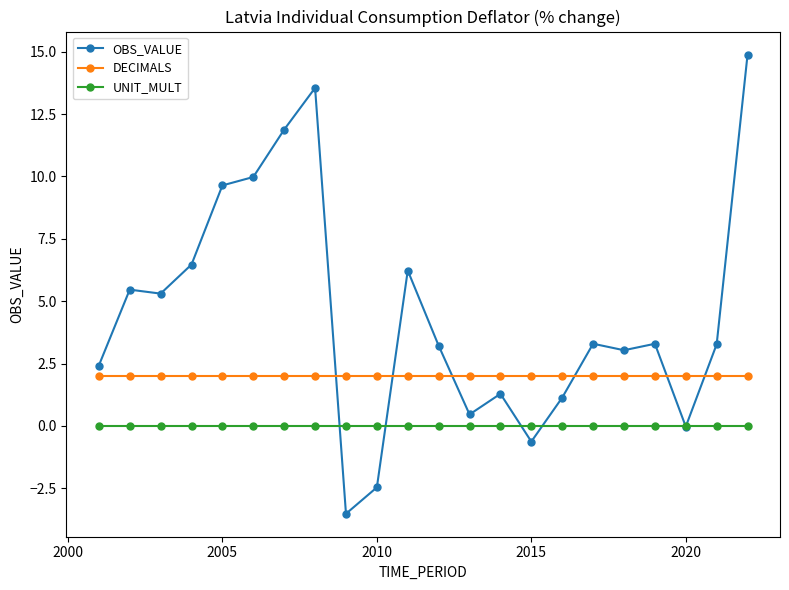

Which series has the largest total across all categories?

OBS_VALUE